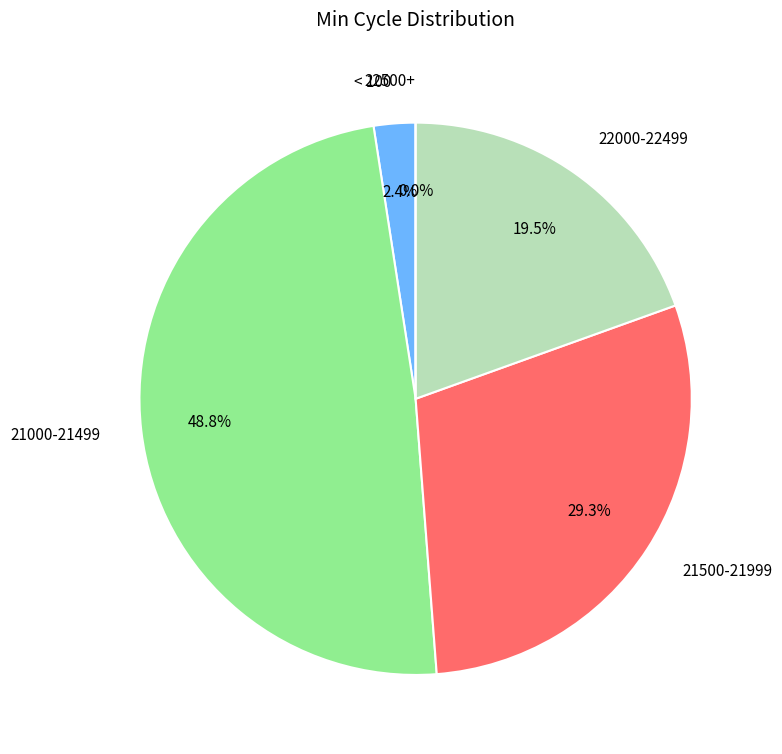

Is there a majority slice in this chart?

No